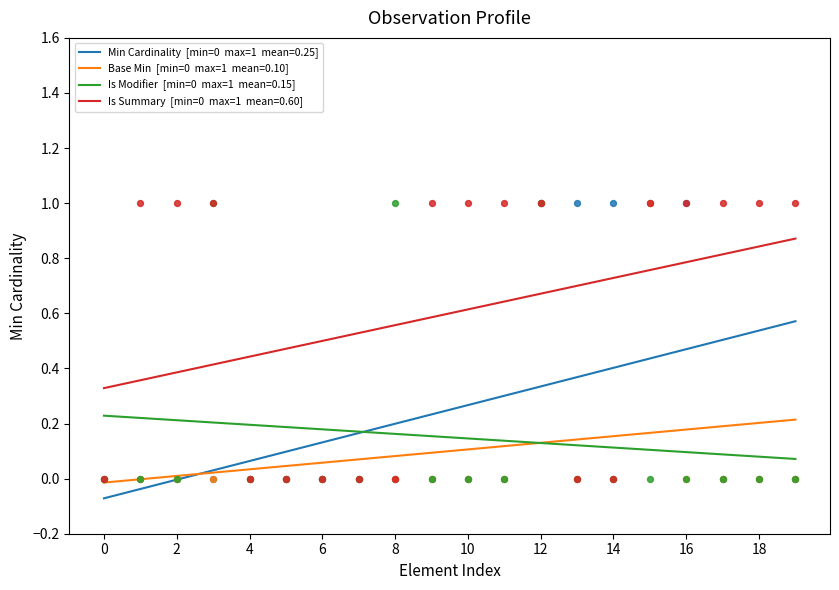

What is the total value across all series at Observation?

1